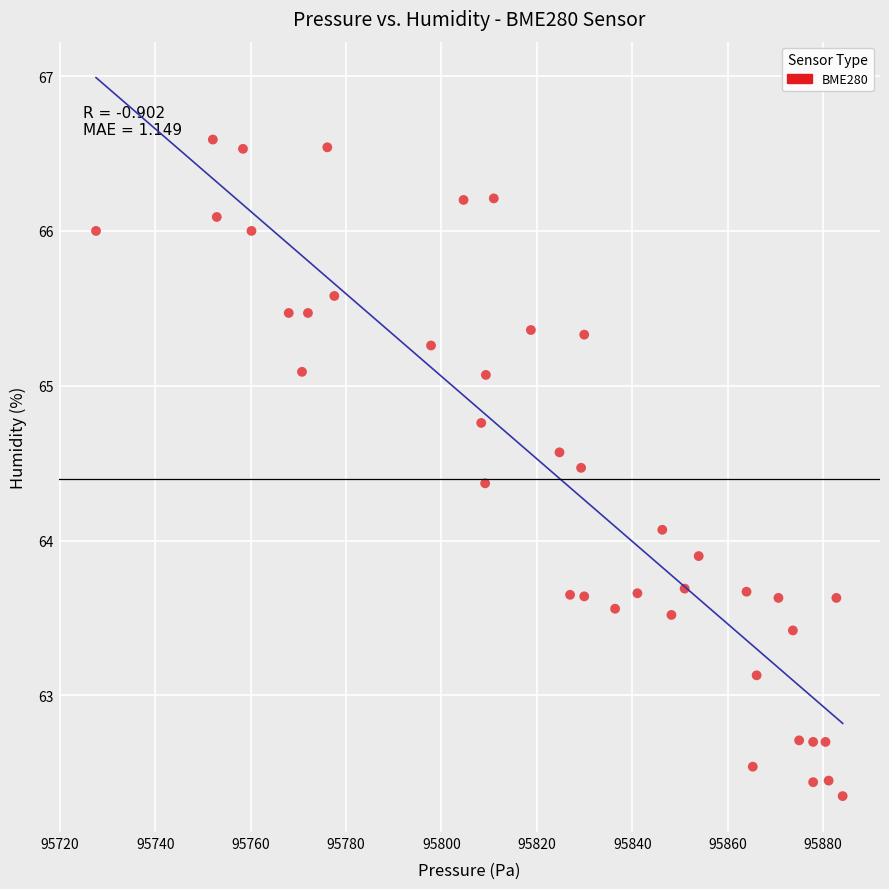

What is the range of Y values (max minus min)?

4.2